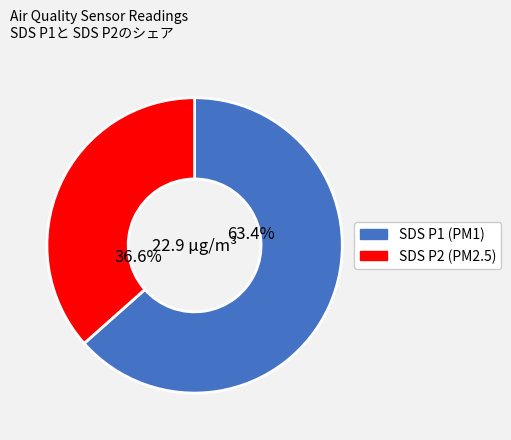

Is there any slice that represents more than half of the pie?

Yes